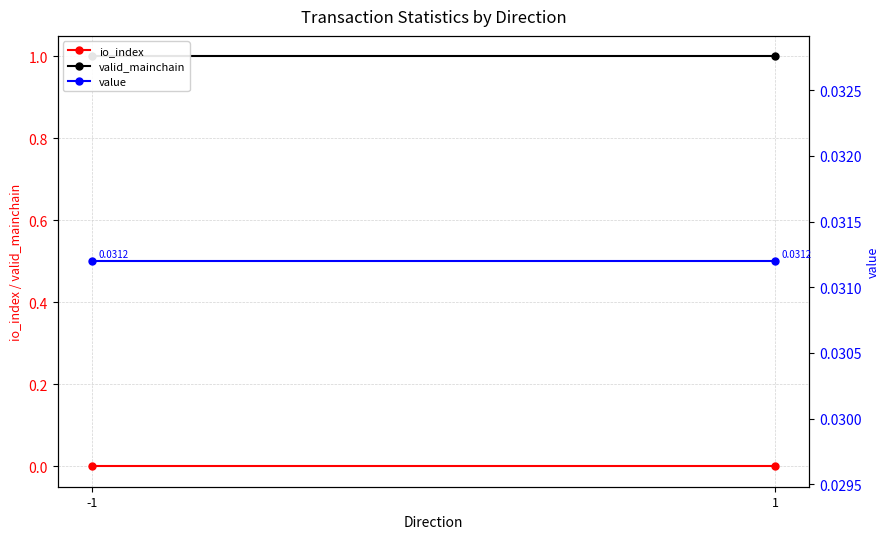

Which series has the largest total across all categories?

valid_mainchain